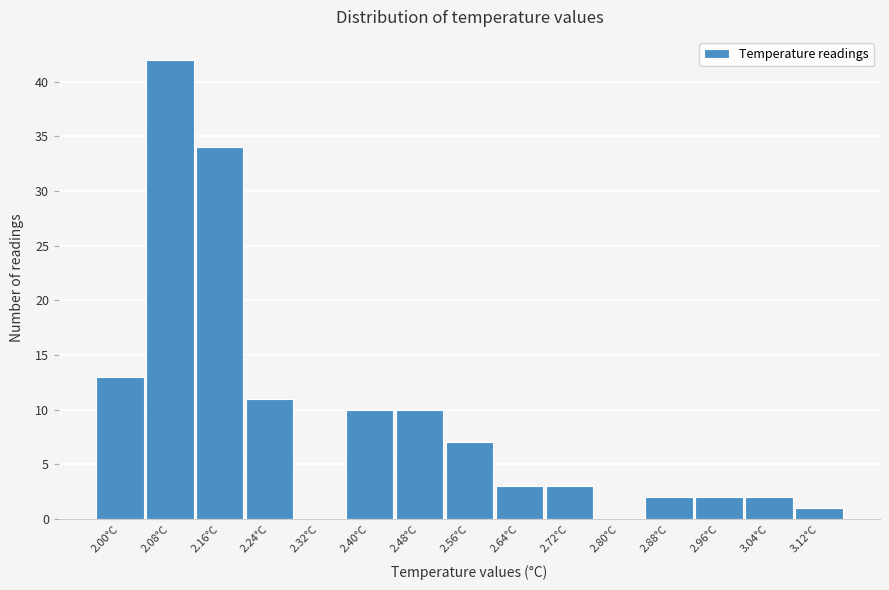

Reading left to right, list all the values displayed in this chart.

2.00°C=13	2.08°C=42	2.16°C=34	2.24°C=11	2.32°C=0	2.40°C=10	2.48°C=10	2.56°C=7	2.64°C=3	2.72°C=3	2.80°C=0	2.88°C=2	2.96°C=2	3.04°C=2	3.12°C=1